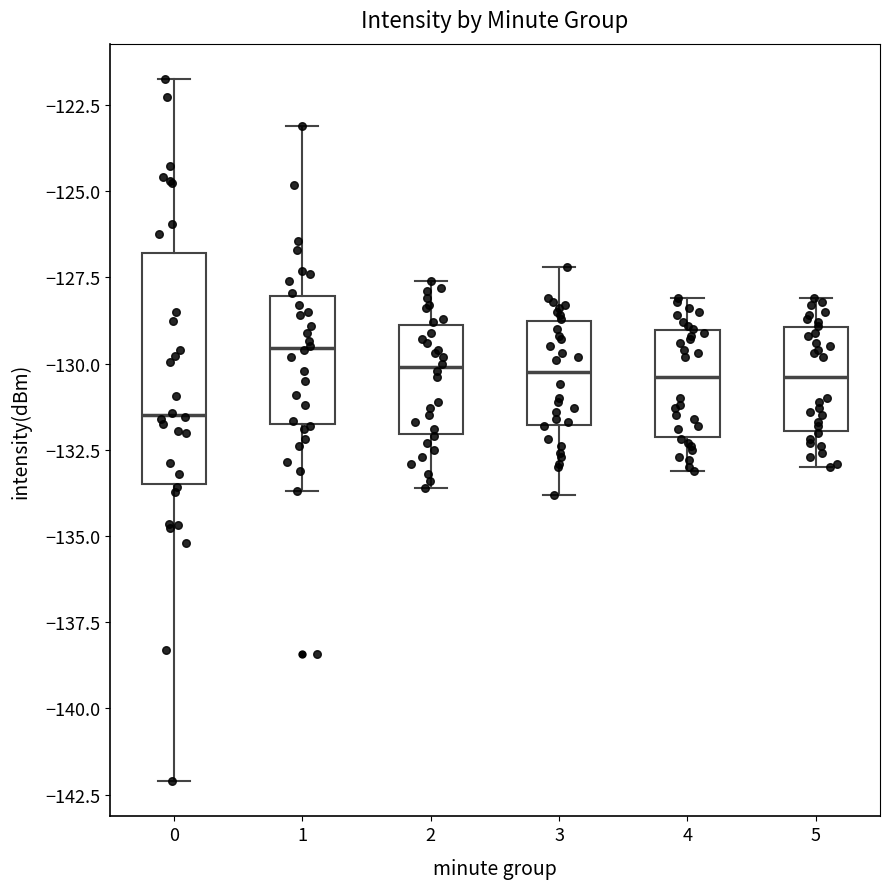

Where does the median line of the box at x = 3 sit on the y-axis? The values are not printed on the chart, so give them approximately, as read against the axis.

-130.0